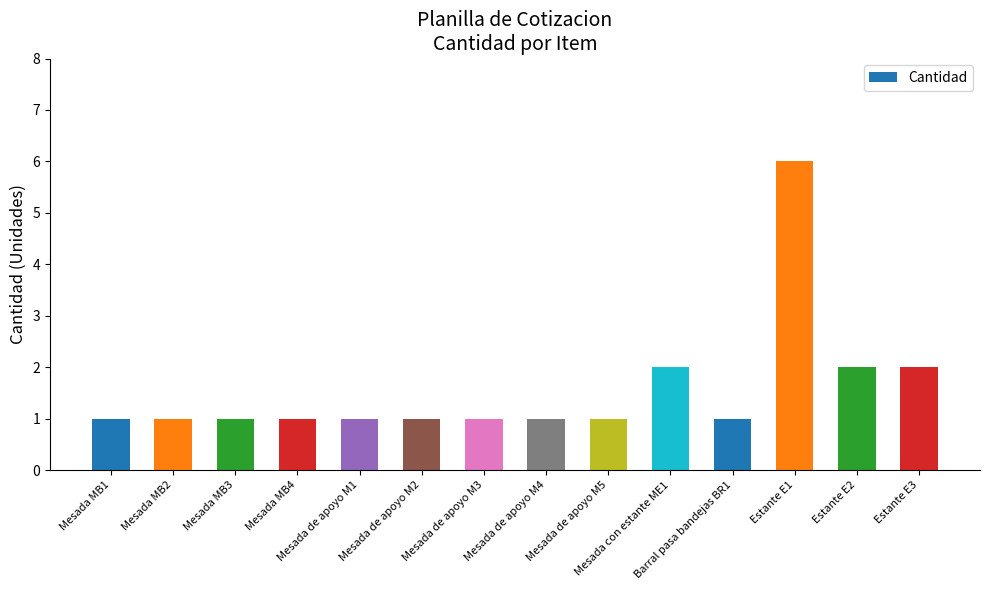

Count the number of categories in the chart.

14